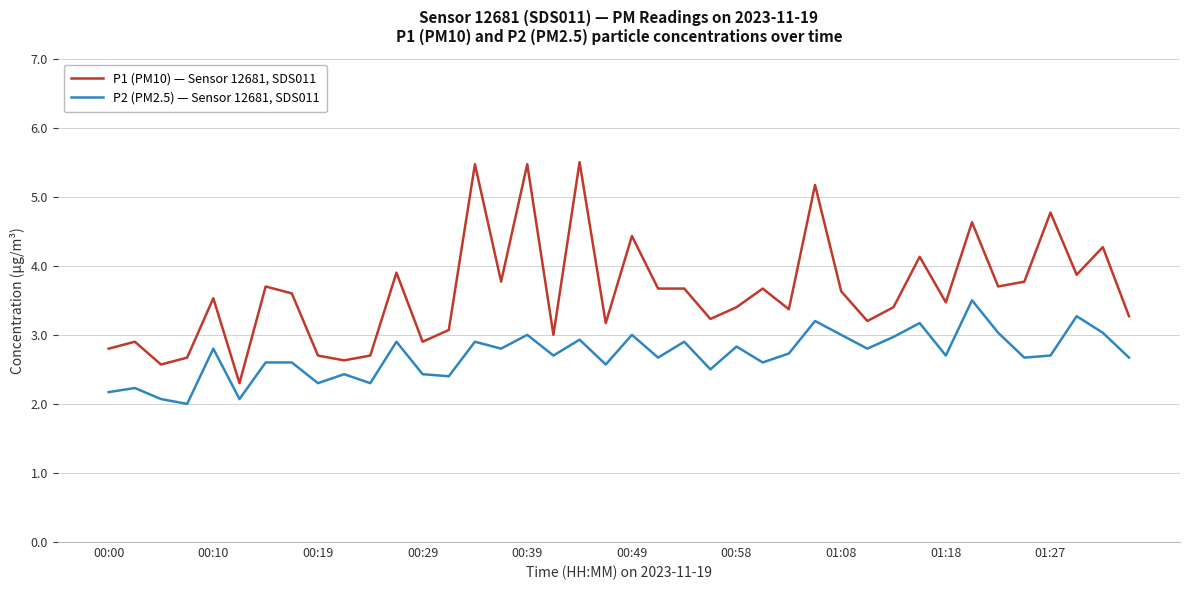

Does the chart have visible grid lines?

Yes